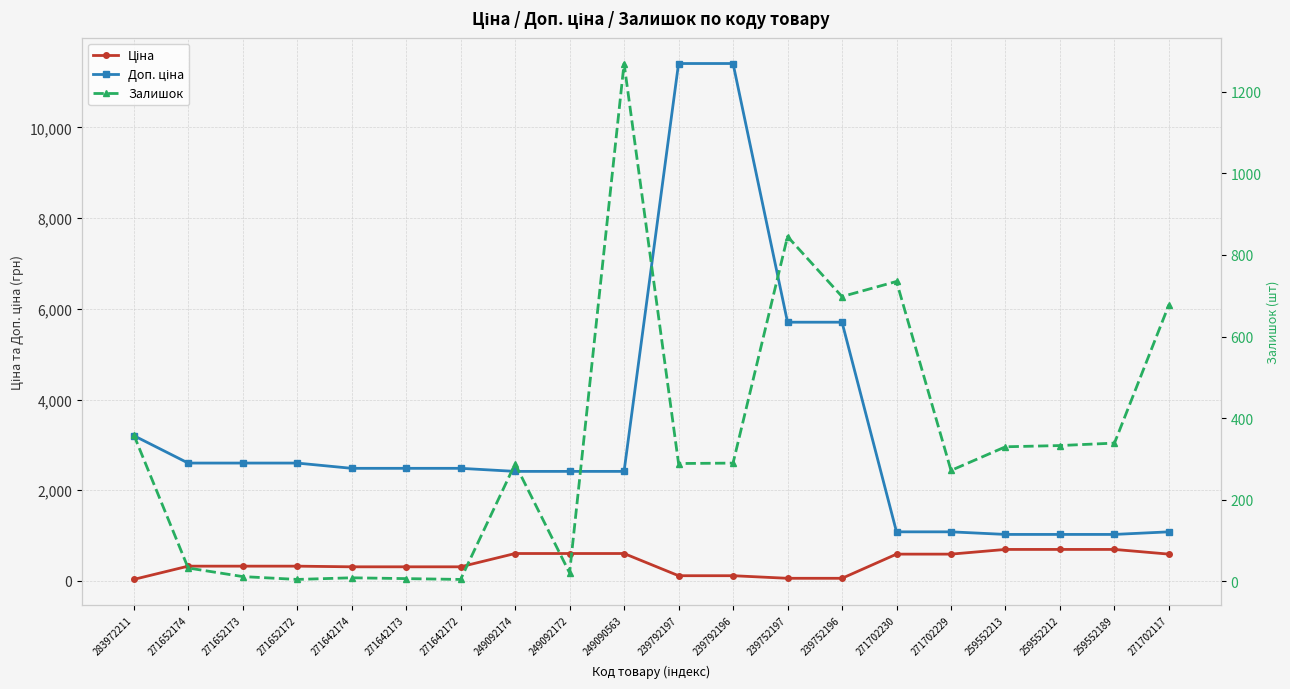

What are all the series names shown in the legend?

Ціна, Доп. ціна, Залишок